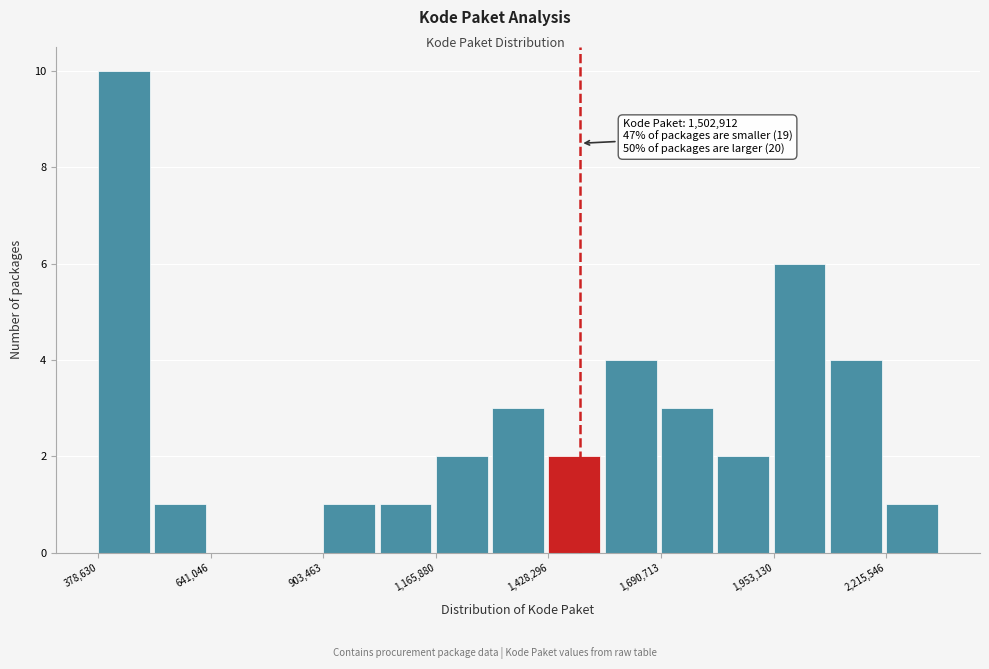

Read against the x-axis, roughly where is the centre of the tallest bar?

450000